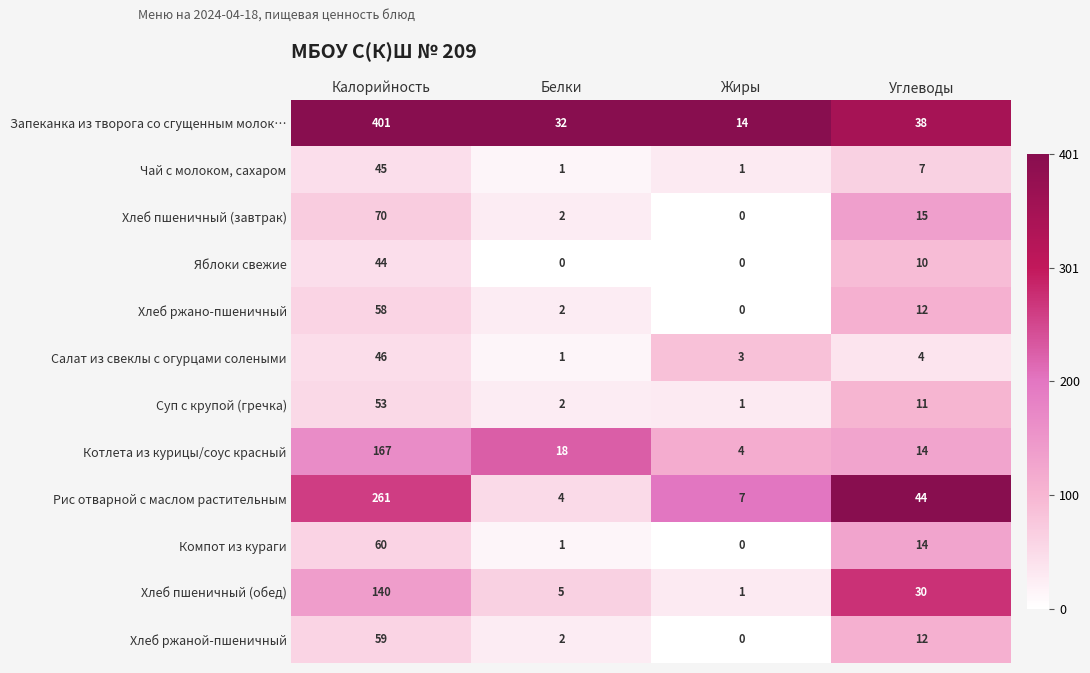

At Калорийность, list the series in order from smallest to largest.

Яблоки свежие, Чай с молоком, сахаром, Салат из свеклы с огурцами солеными, Суп с крупой (гречка), Хлеб ржано-пшеничный, Хлеб ржаной-пшеничный, Компот из кураги, Хлеб пшеничный (завтрак), Хлеб пшеничный (обед), Котлета из курицы/соус красный, Рис отварной с маслом растительным, Запеканка из творога со сгущенным молок…